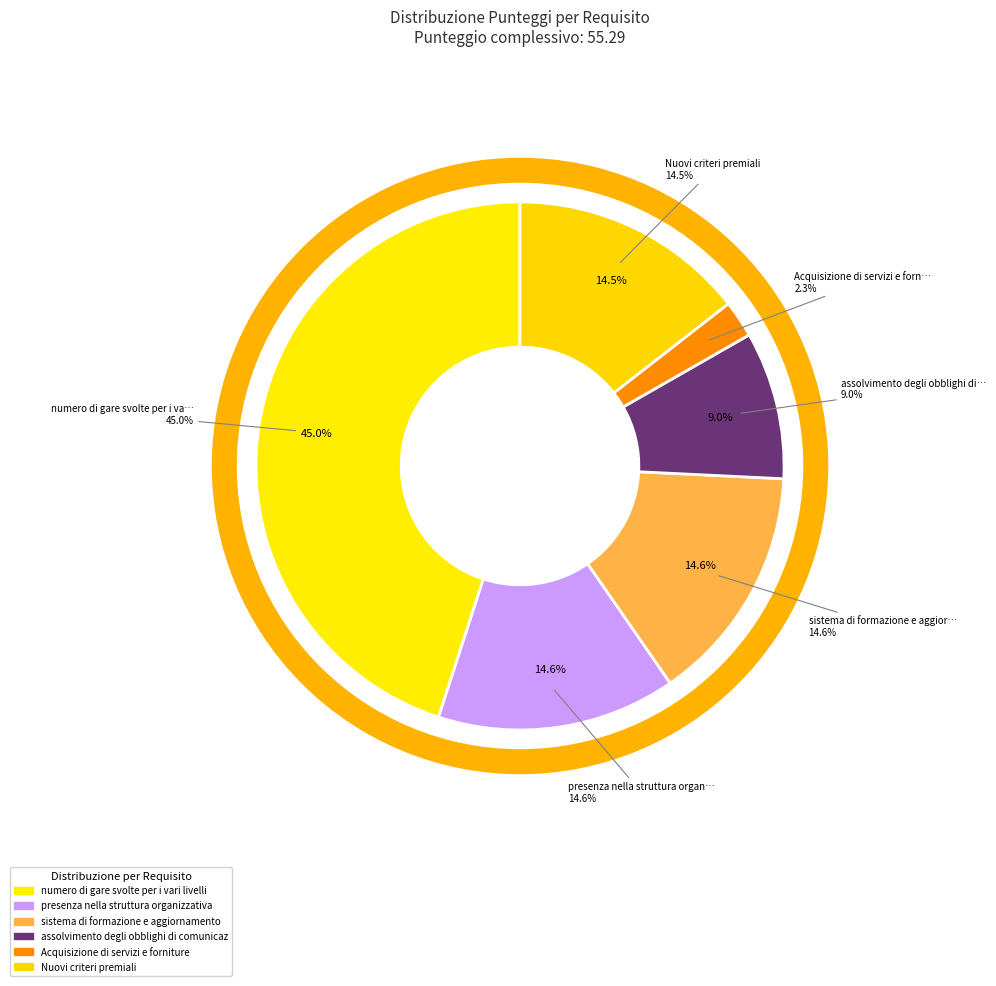

The numero di gare svolte per i vari livelli slice represents 45% of the pie. True or false?

True